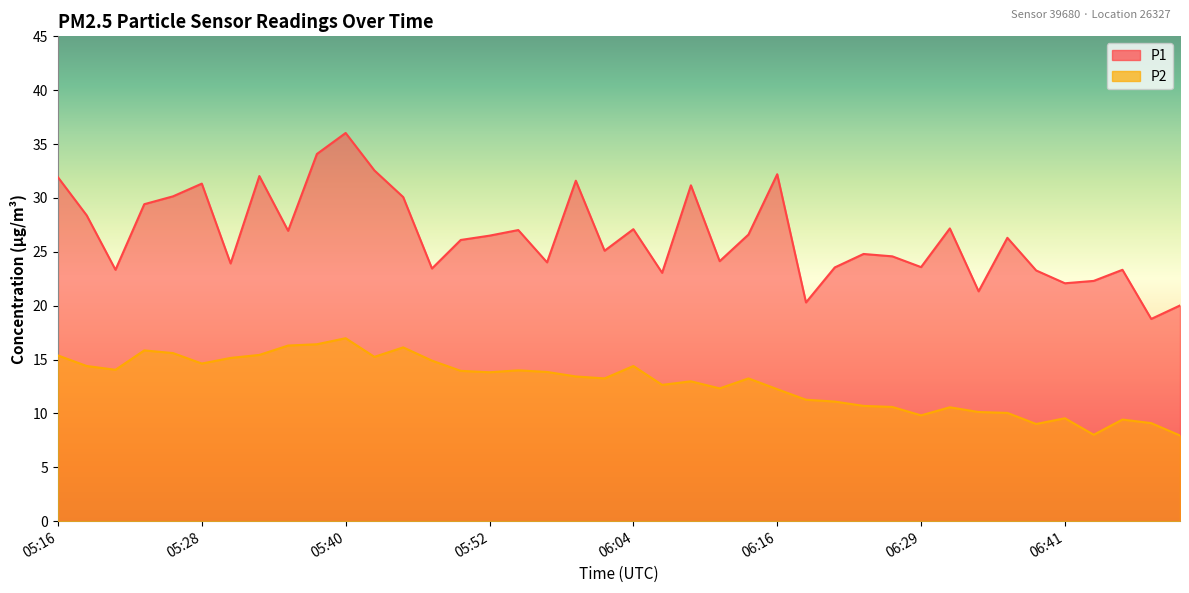

True or false: P2 has a value of 17.9 at 06:19.

False